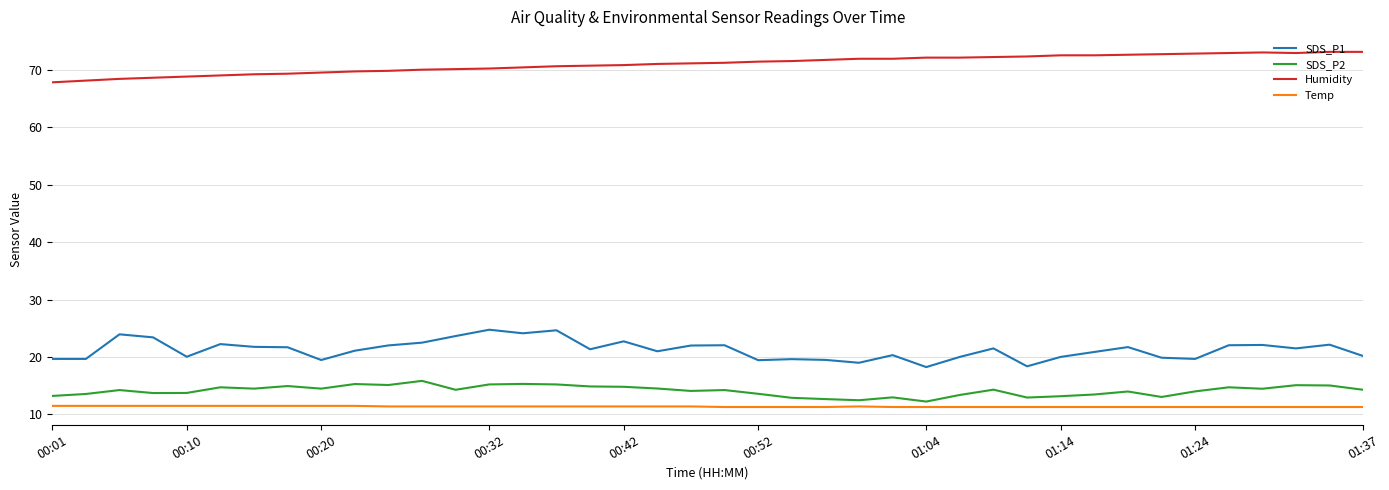

What is the smallest value displayed?

11.3